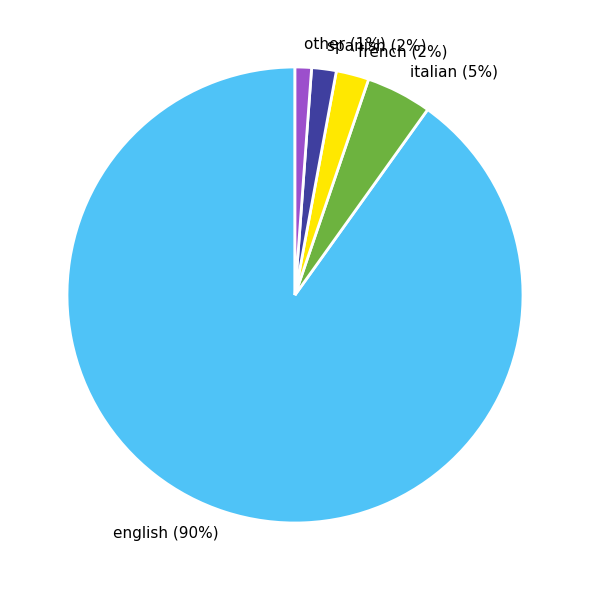

To the nearest percent, what portion does spanish represent?

2%